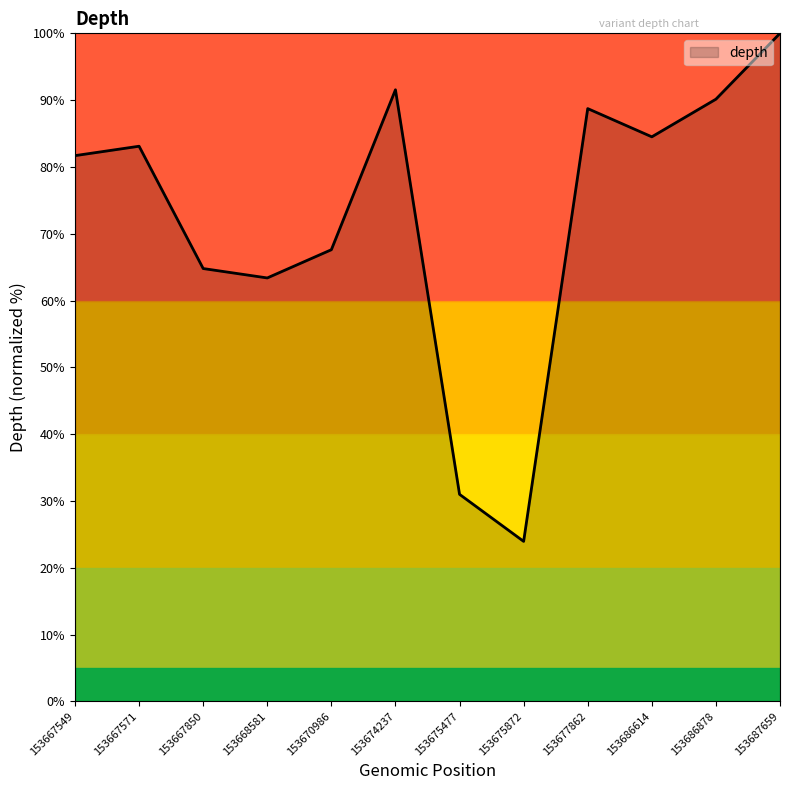

True or false: there are more than 2 points higher than both neighbors.

True